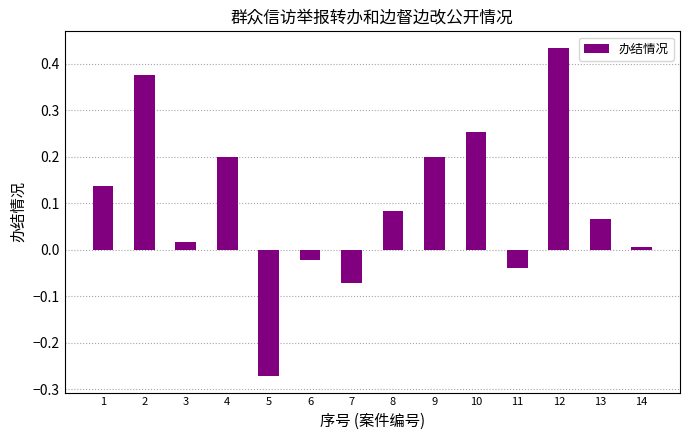

What is the difference between the maximum and second lowest values?

0.5